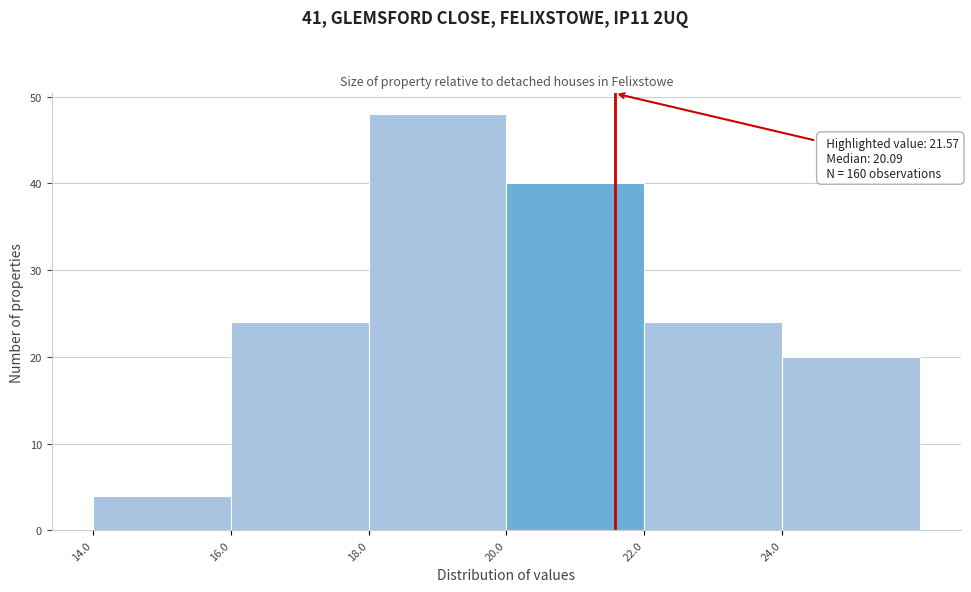

Which range on the x-axis has the tallest bar?

18 to 20